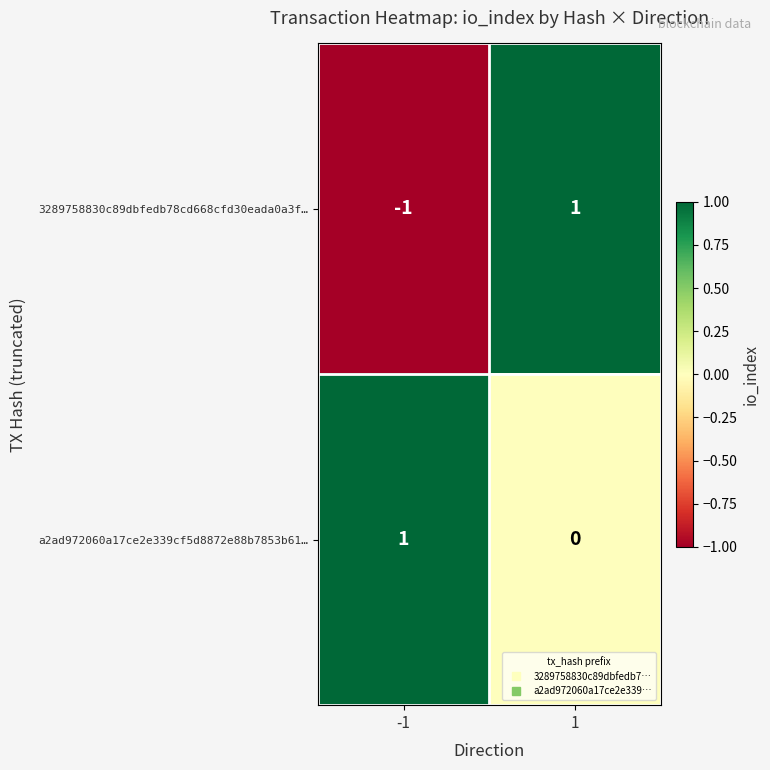

How many categories are shown in the chart?

2